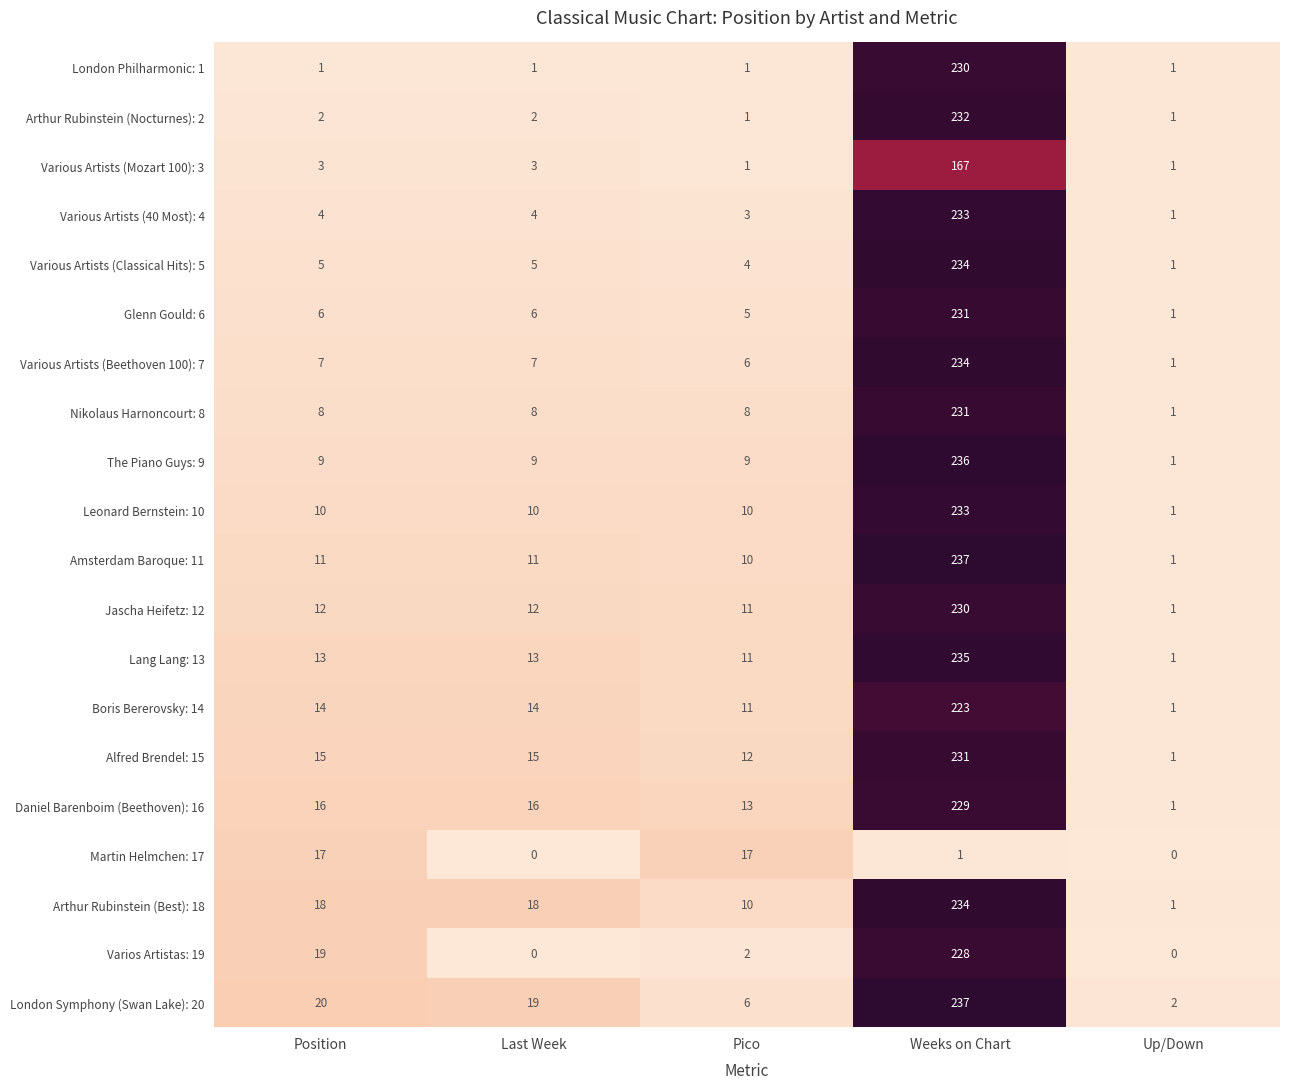

Which series has the largest total across all categories?

London Symphony (Swan Lake): 20